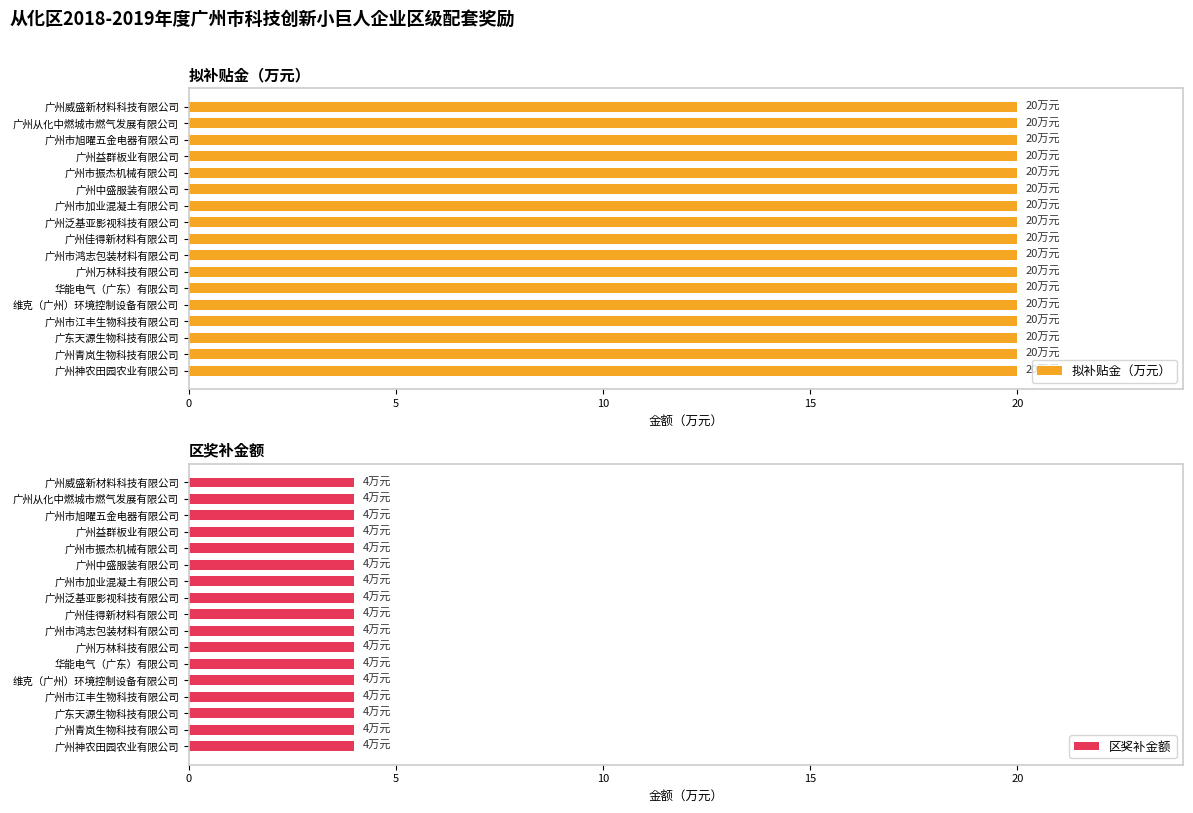

What are all the series names shown in the legend?

拟补贴金（万元）, 区奖补金额